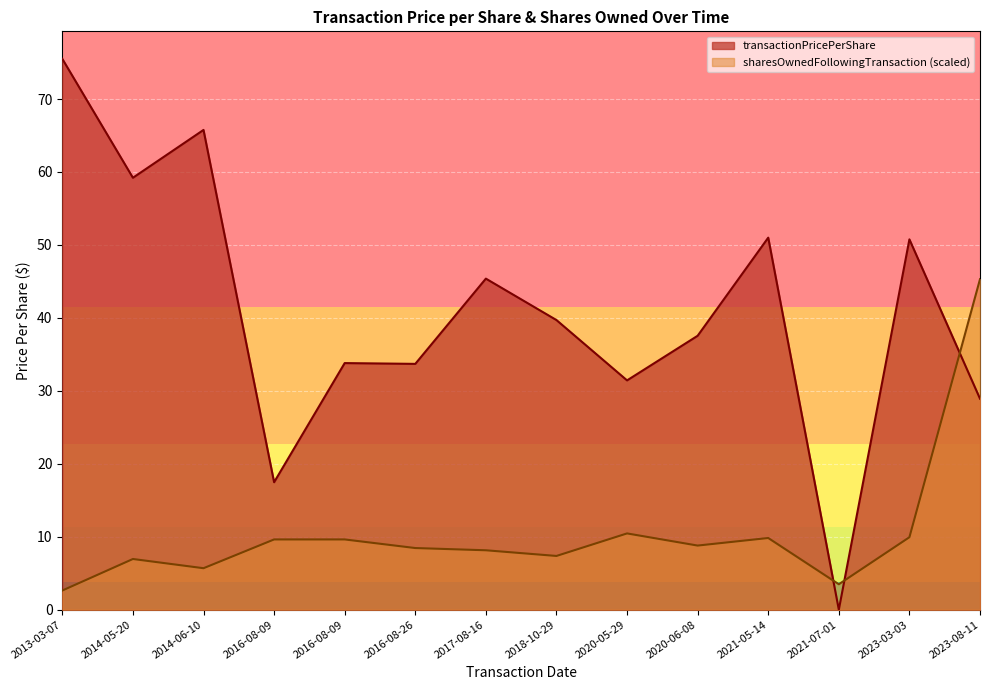

True or false: sharesOwnedFollowingTransaction has more than 0 points higher than both neighbors.

True